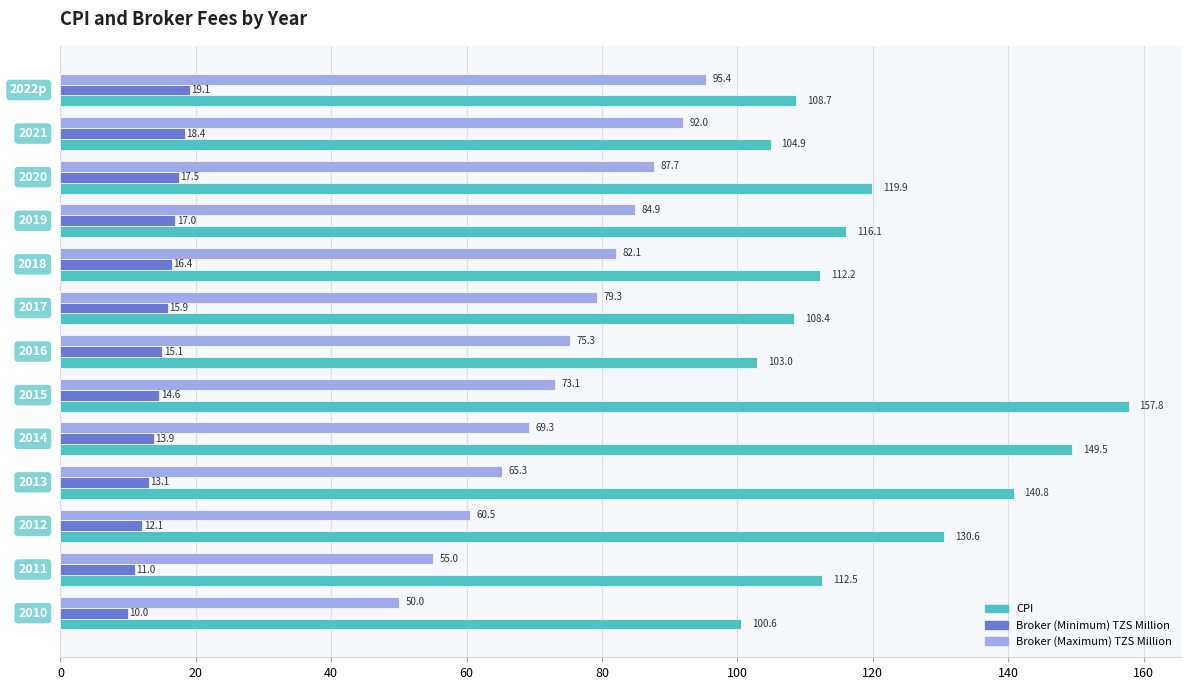

List the series in order of their overall mean, lowest first.

Broker (Minimum) TZS Million, Broker (Maximum) TZS Million, CPI